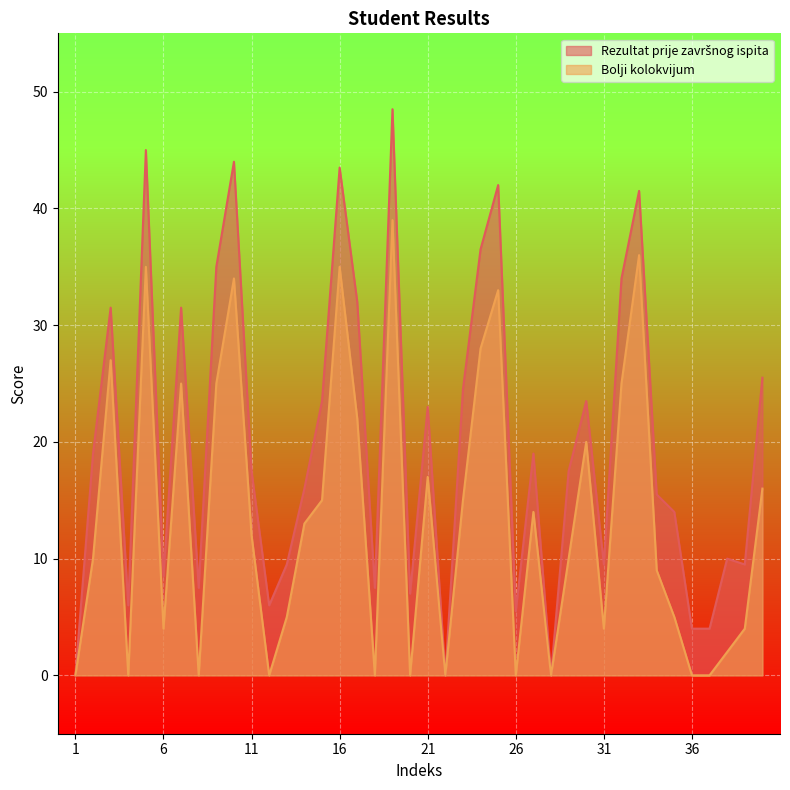

True or false: Rezultat prije završnog ispita and Bolji kolokvijum intersect in this chart.

False